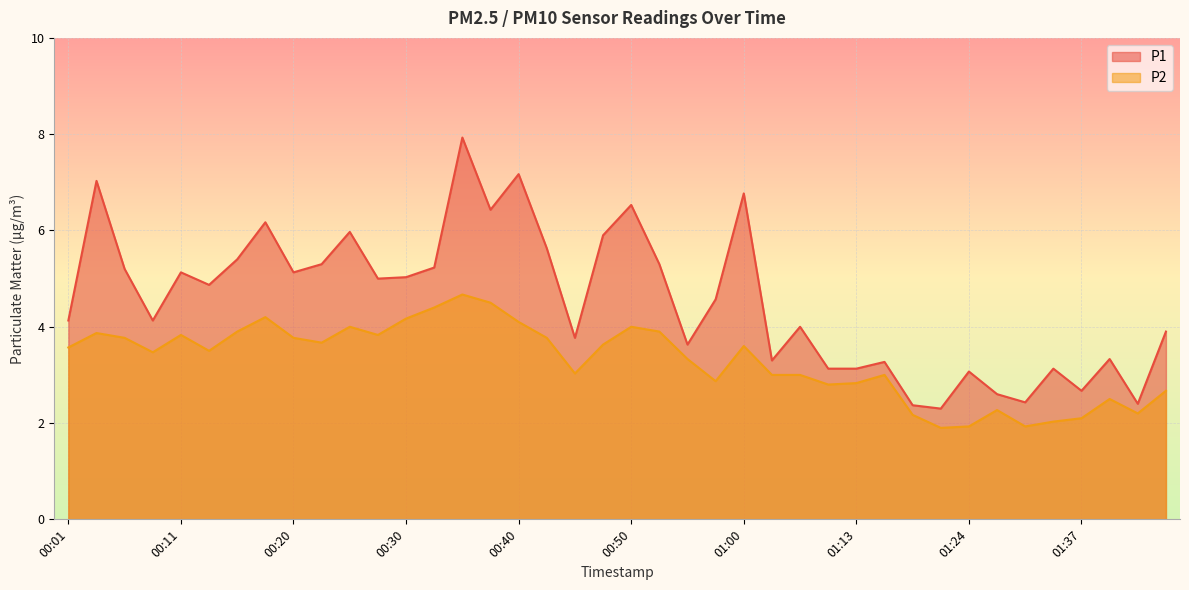

True or false: P2 and P1 cross at least once.

False